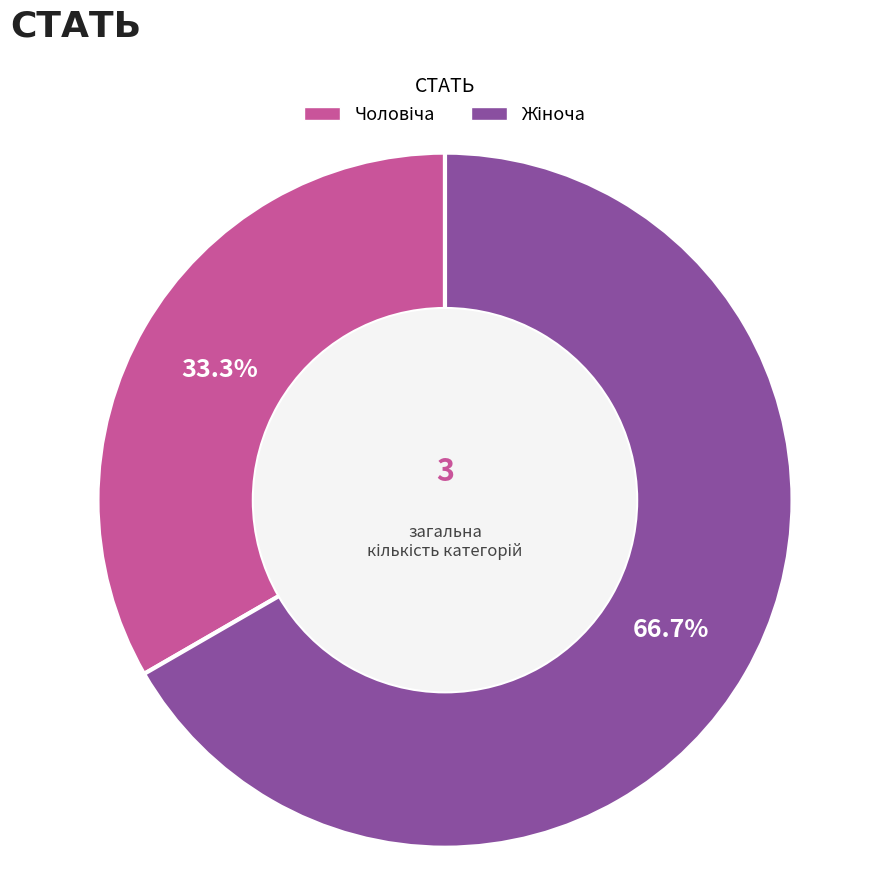

What is the change in value from Чоловіча to Жіноча?

+1